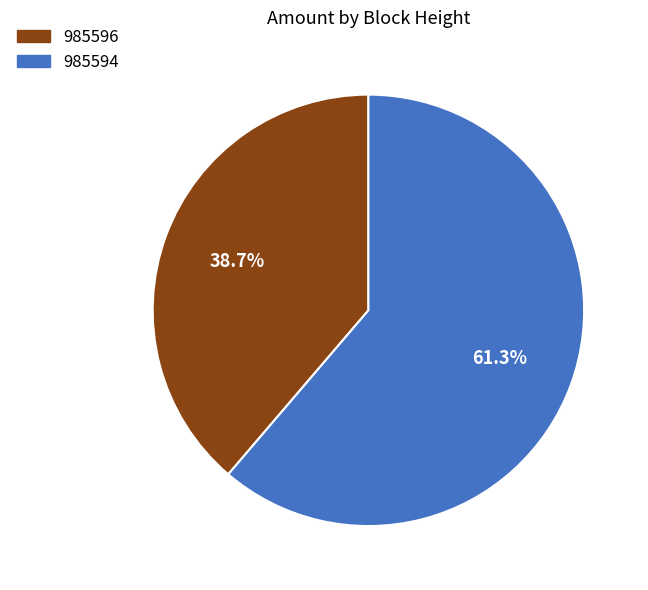

Rank the categories by value from lowest to highest.

985596, 985594